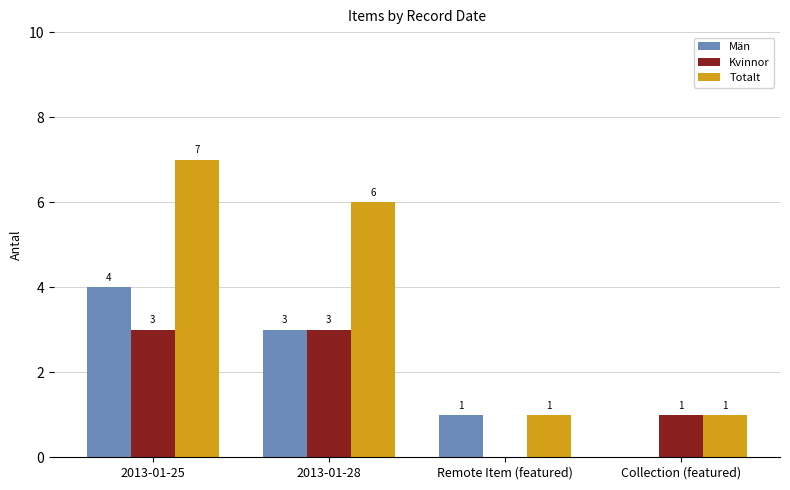

What is the spread (max minus min) of values at 2013-01-28?

3